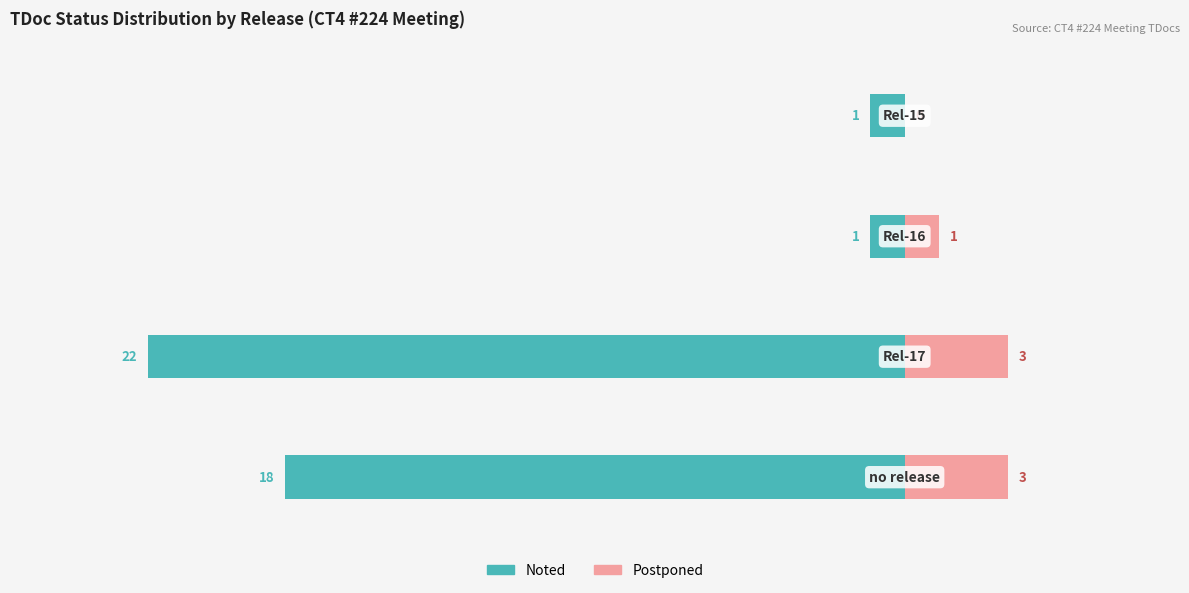

Which has a higher value, −15 or −30?

−15